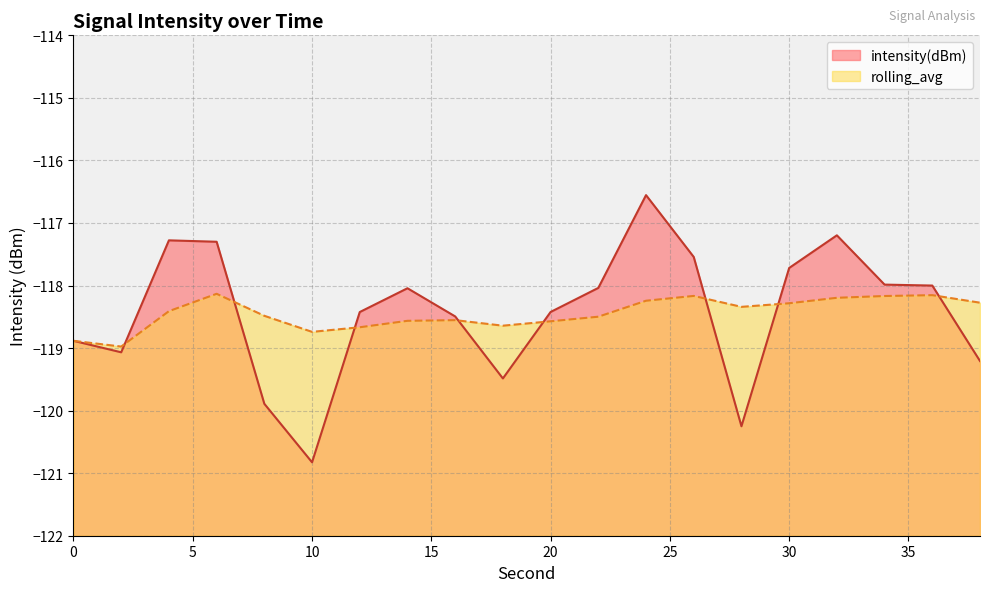

Between 2 and 34, which series saw the biggest shift?

intensity(dBm)